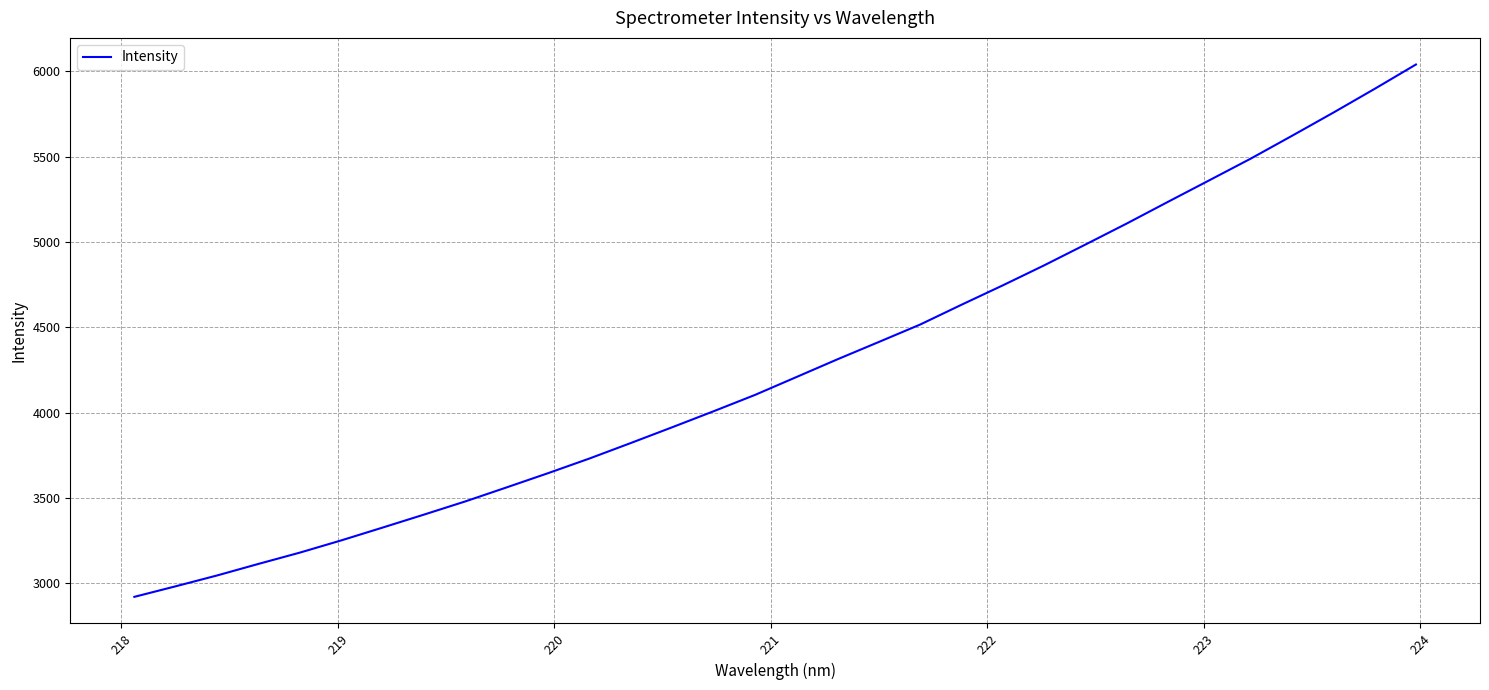

What is the greatest value displayed?

6040.1